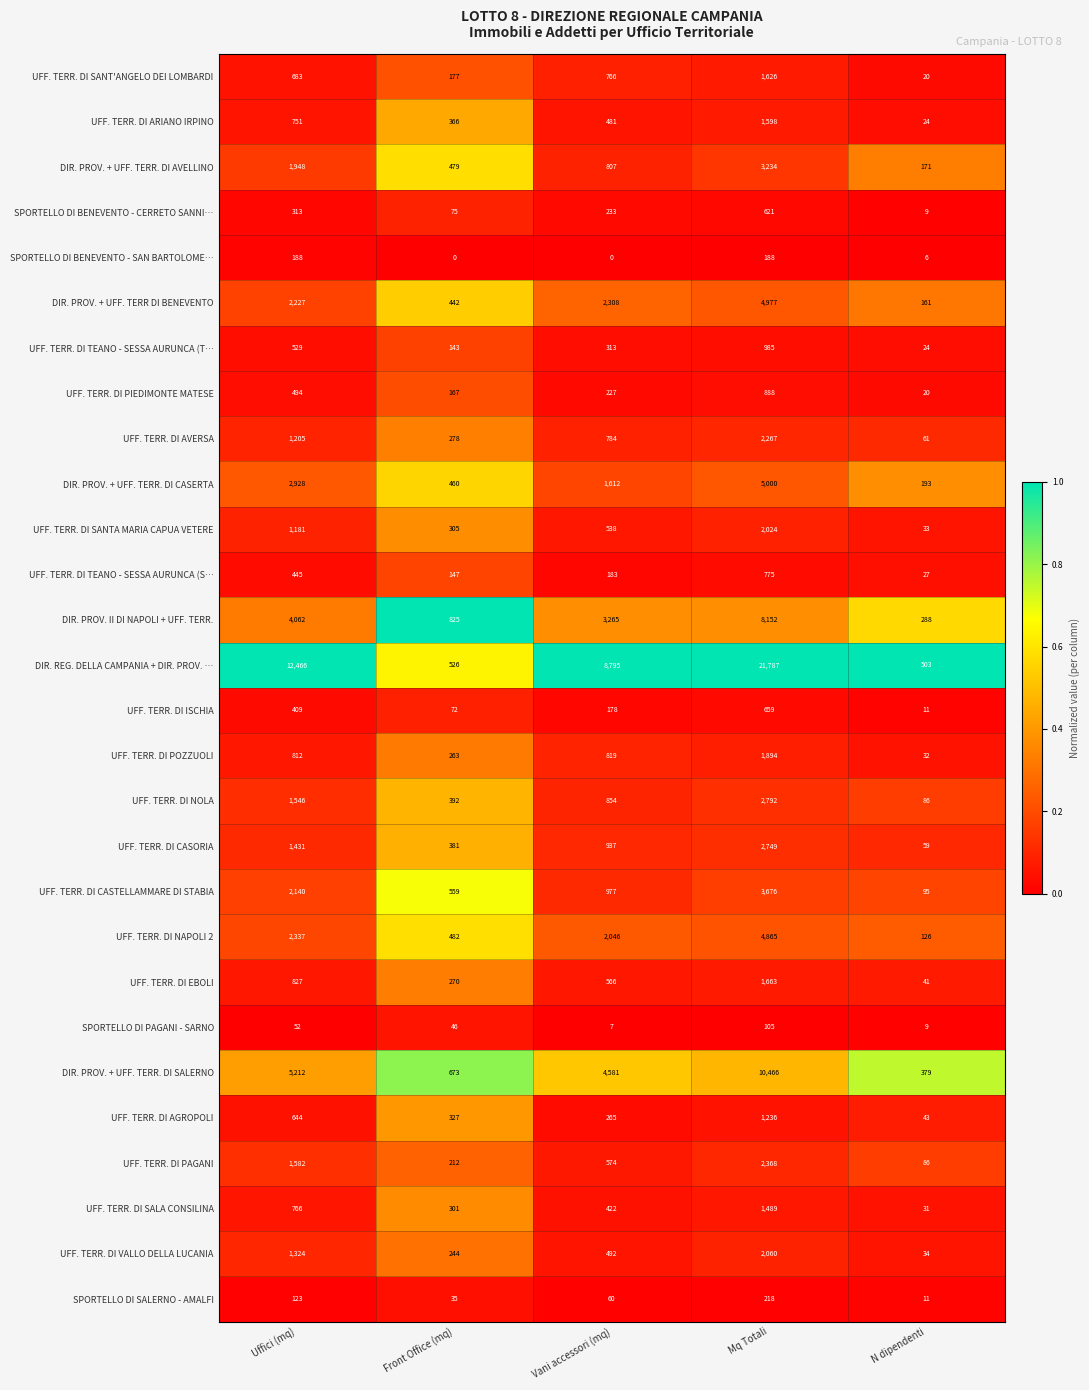

The UFF. TERR. DI TEANO - SESSA AURUNCA (T… series shows 143 at Front Office (mq). True or false?

True